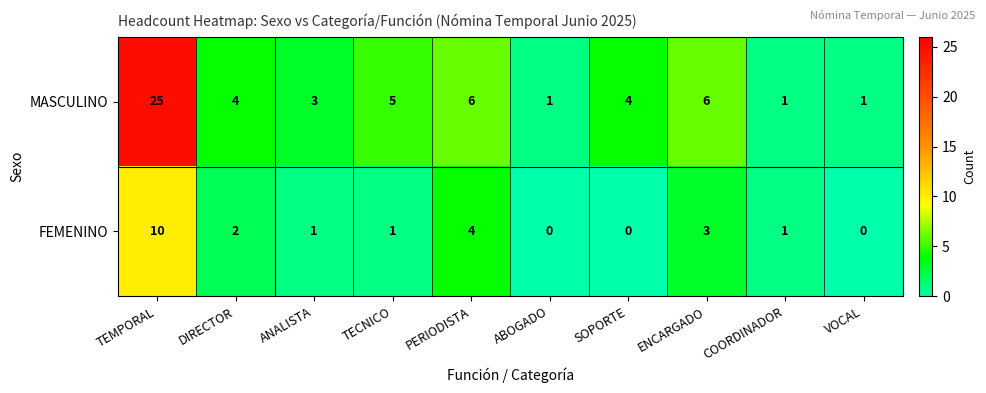

True or false: FEMENINO has a value of 1 at TECNICO.

True